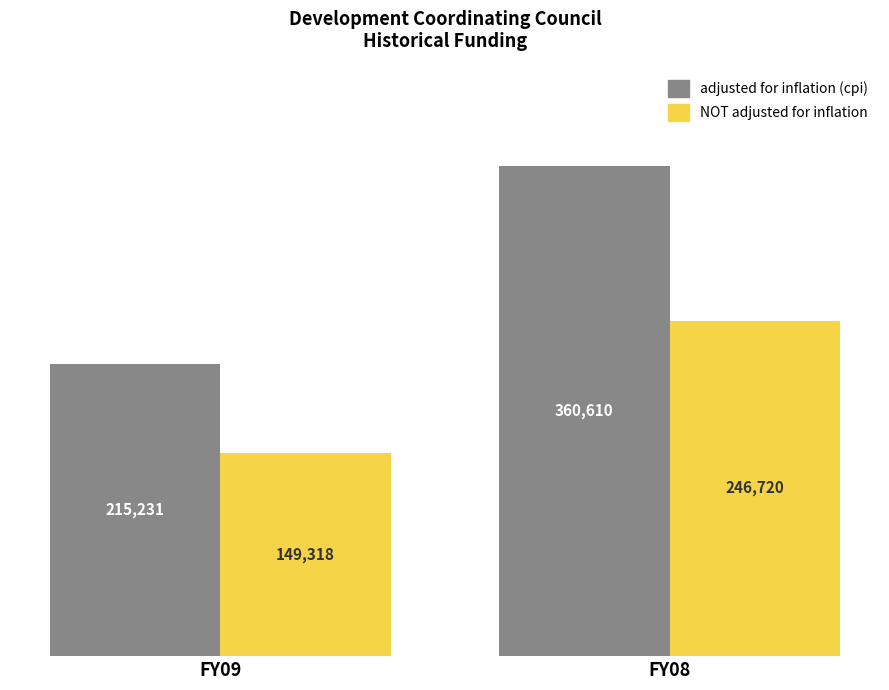

Which category has the highest value across all series?

FY08